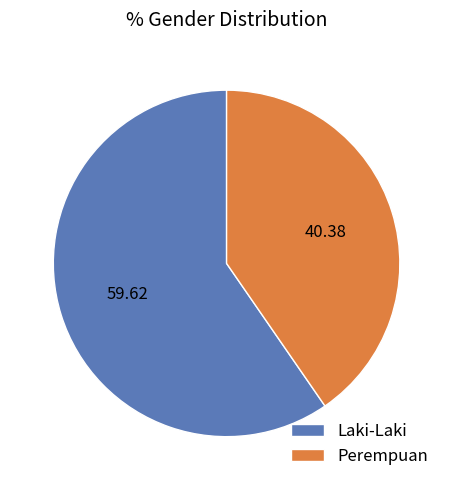

Do Laki-Laki and Perempuan together represent more than half of the pie?

Yes